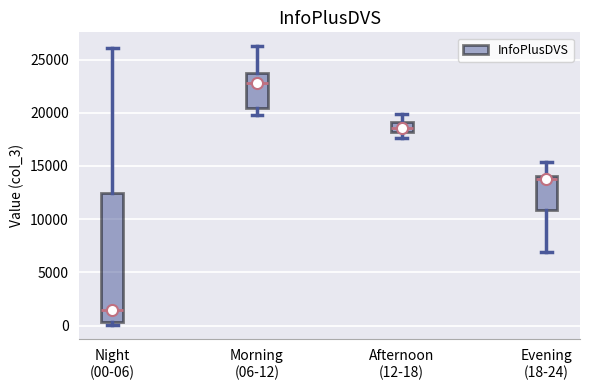

Which box's median line is the highest?

Morning (06-12)